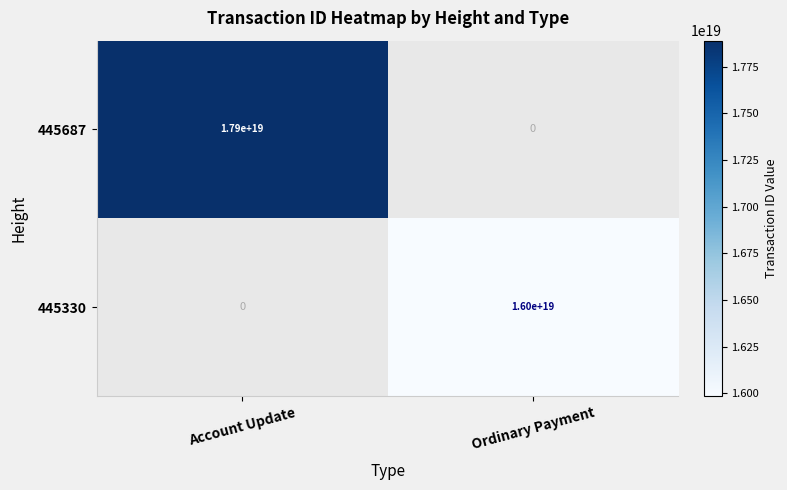

True or false: 445687 has a value of 11836918907024244736 at Account Update.

False